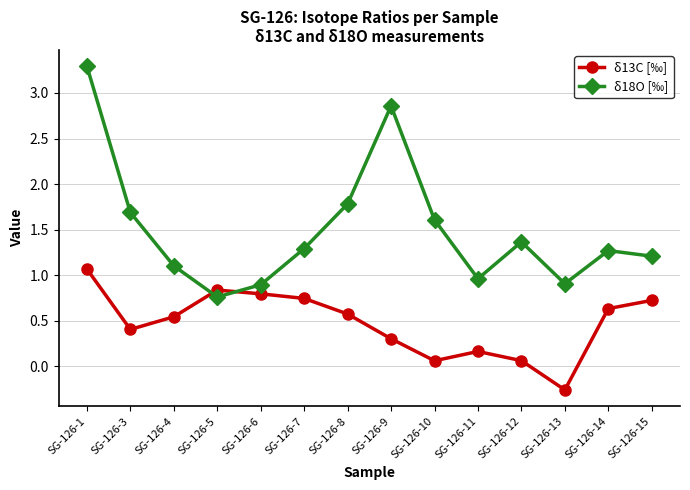

Is this an area chart (filled region under the line)?

No